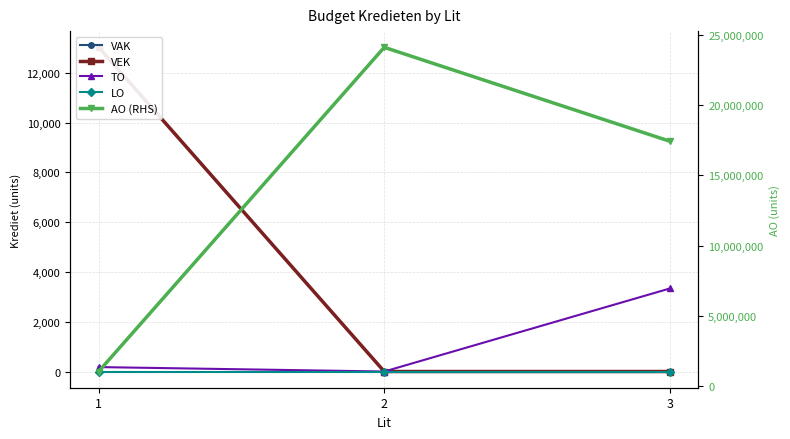

Does the chart display data point markers on the line(s)?

Yes